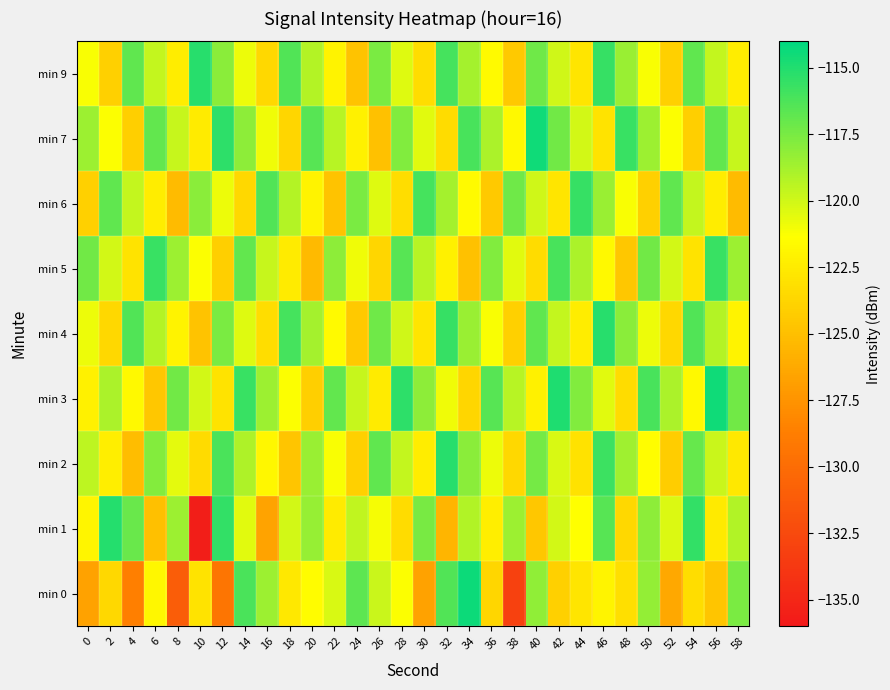

Which label corresponds to the largest value in the chart?

34